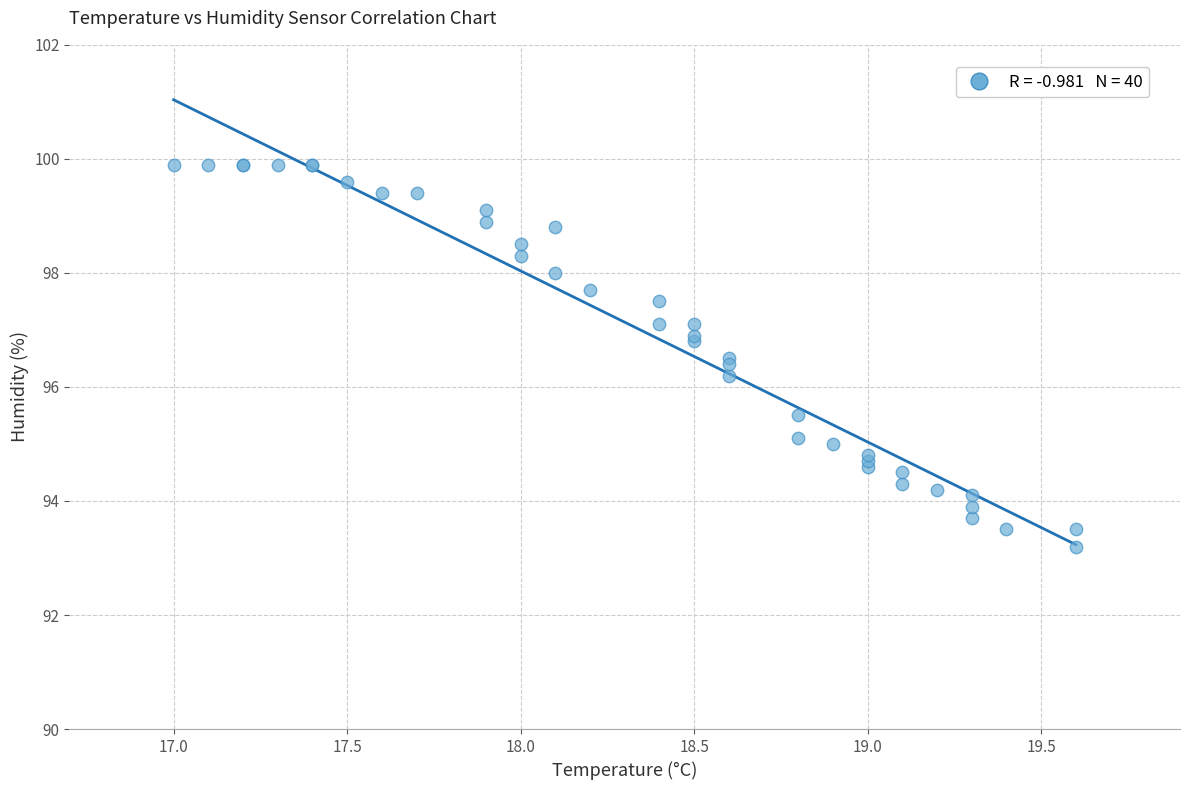

What Y value in the scatter plot is closest to 96?

96.2